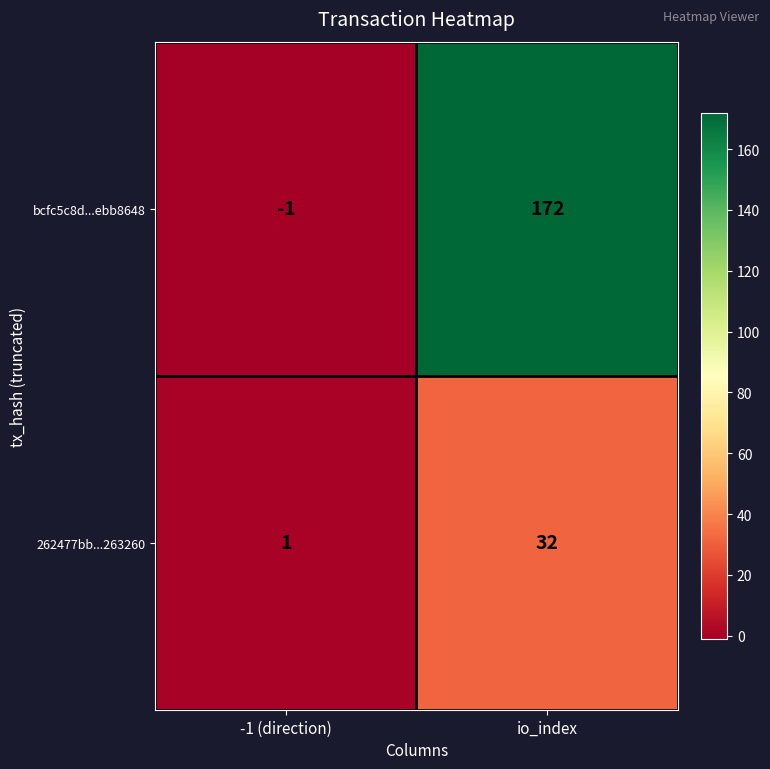

What is the difference between the bcfc5c8d...ebb8648 values at -1 (direction) and io_index?

173